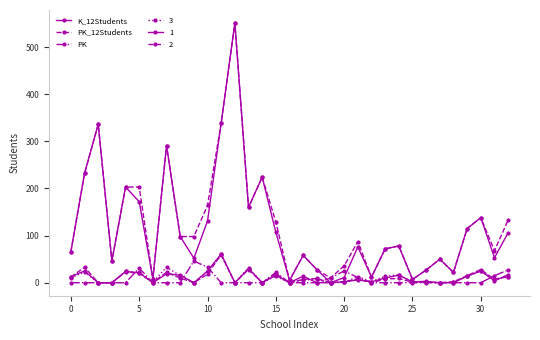

True or false: PK_12Students and PK cross at least once.

False